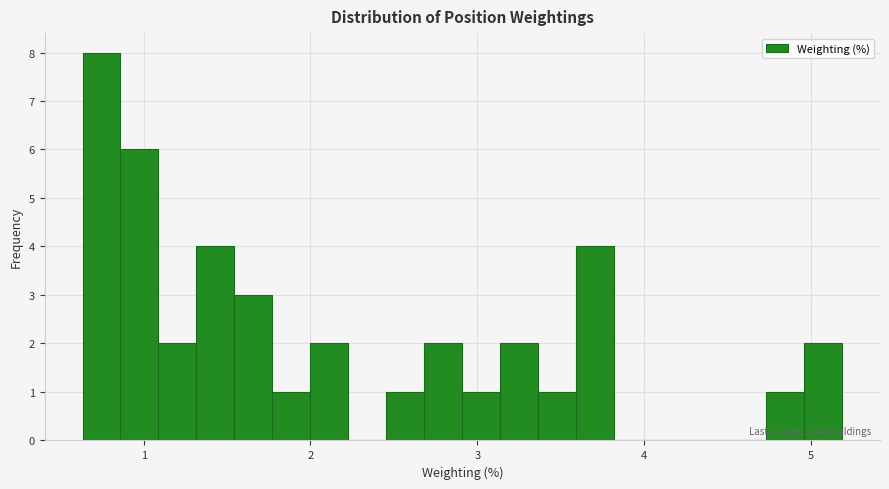

Read against the x-axis, roughly where is the centre of the tallest bar?

0.7